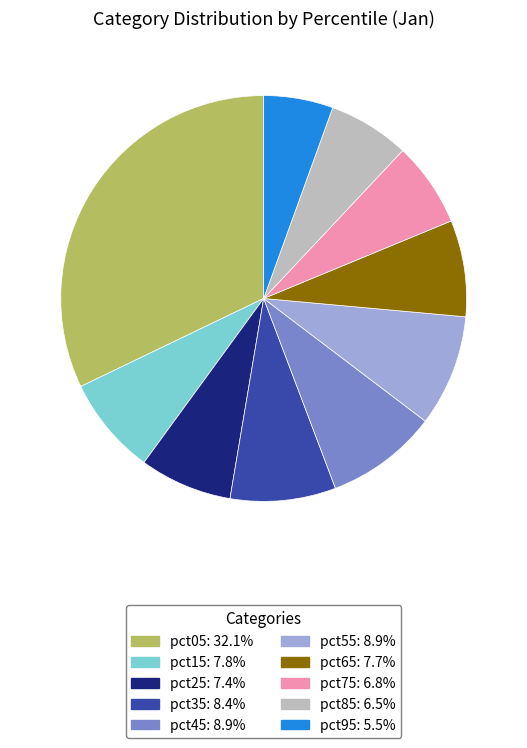

Do pct85 and pct25 together represent more than half of the pie?

No